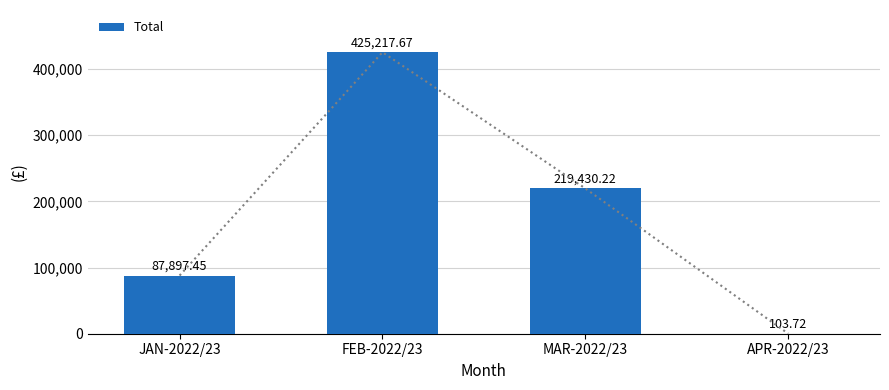

Is it true that the value at JAN-2022/23 is 126370.0?

False